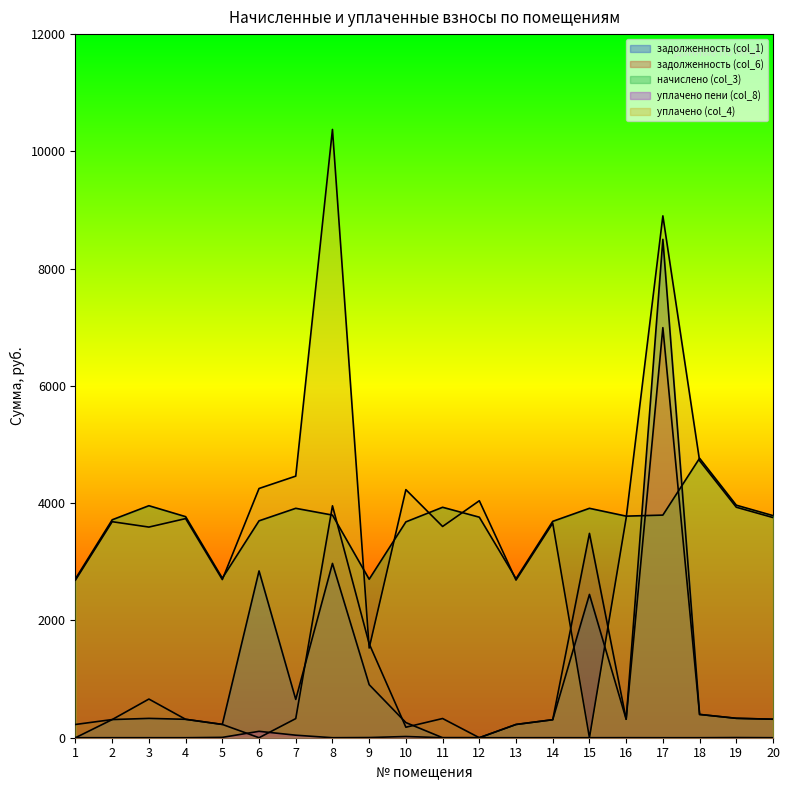

The уплачено пени (col_8) series shows 0.6 at 16. True or false?

True